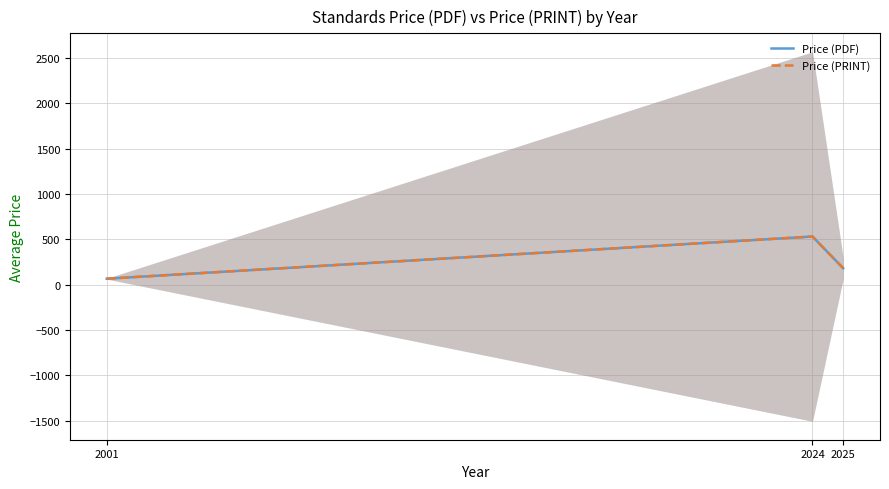

What is the average value of the Price (PRINT) series?

258.9